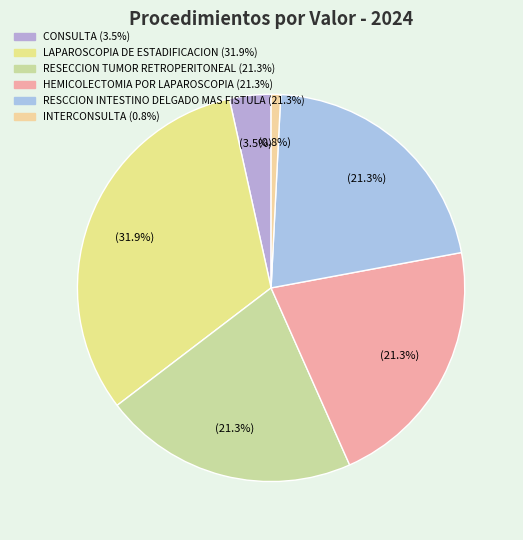

Which category has the biggest portion of the pie?

LAPAROSCOPIA DE ESTADIFICACION